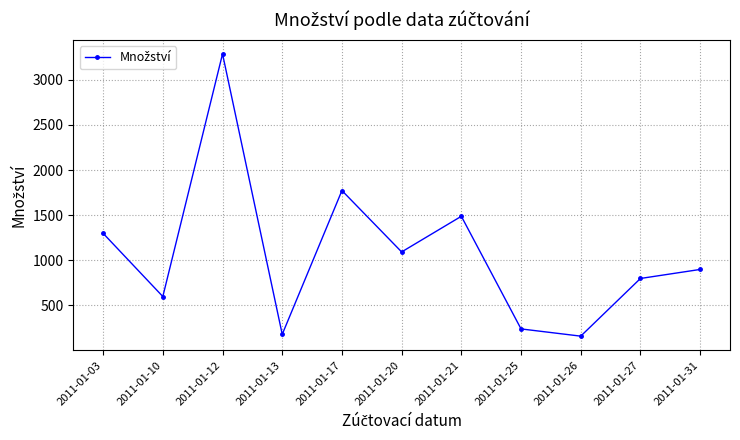

How many lines are shown in the chart?

1